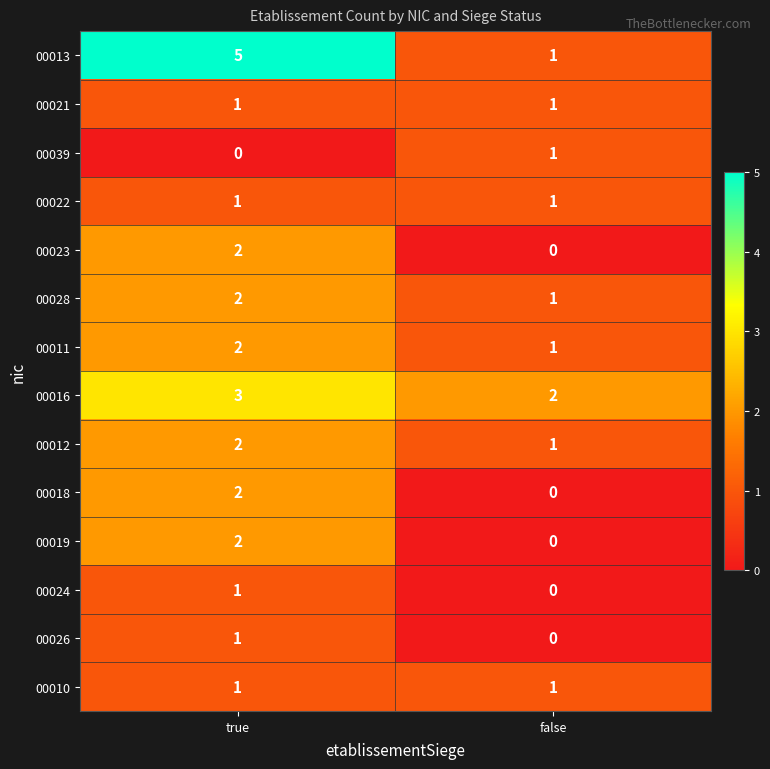

What is the spread (max minus min) of values at false?

2